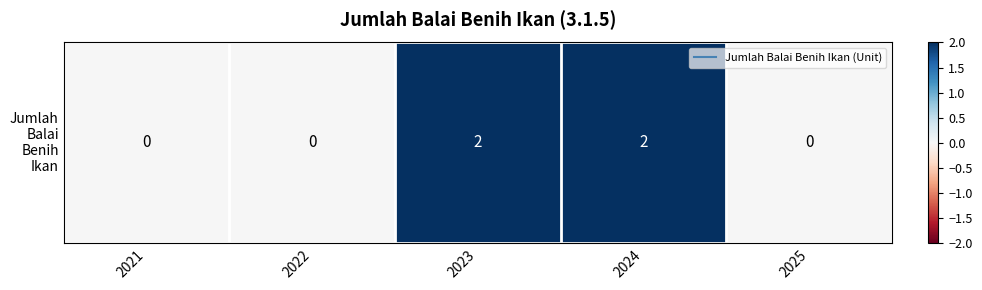

True or false: the data shows 1 at 2023.

False